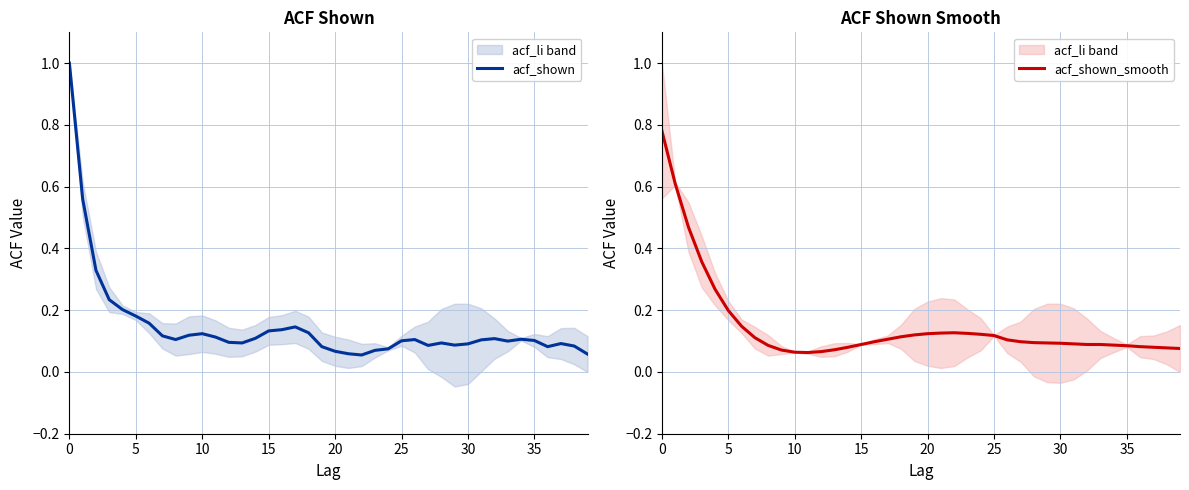

The acf_shown_smooth series shows 0.1 at 32. True or false?

True